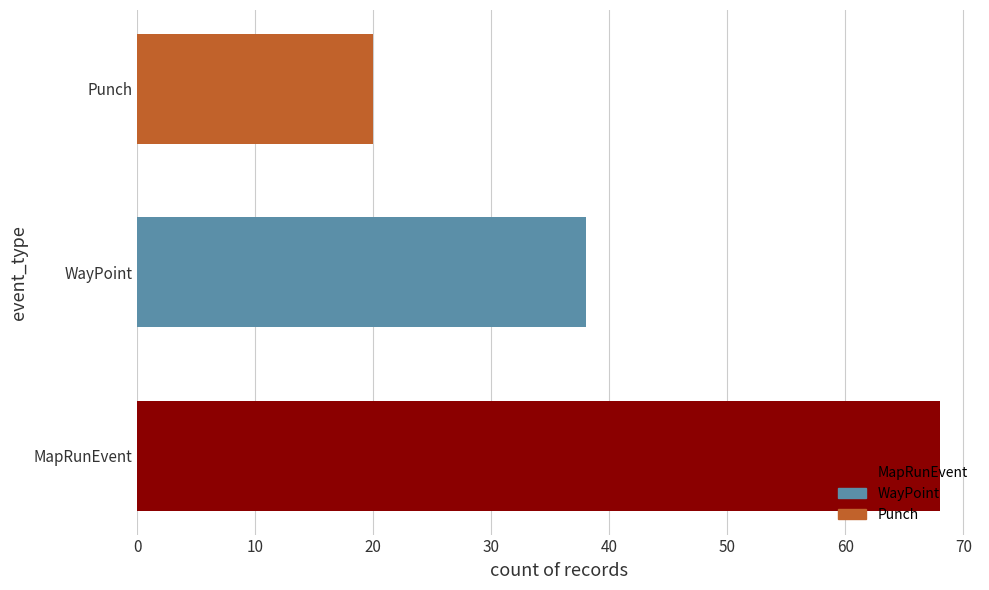

What is the sum of all values?

126